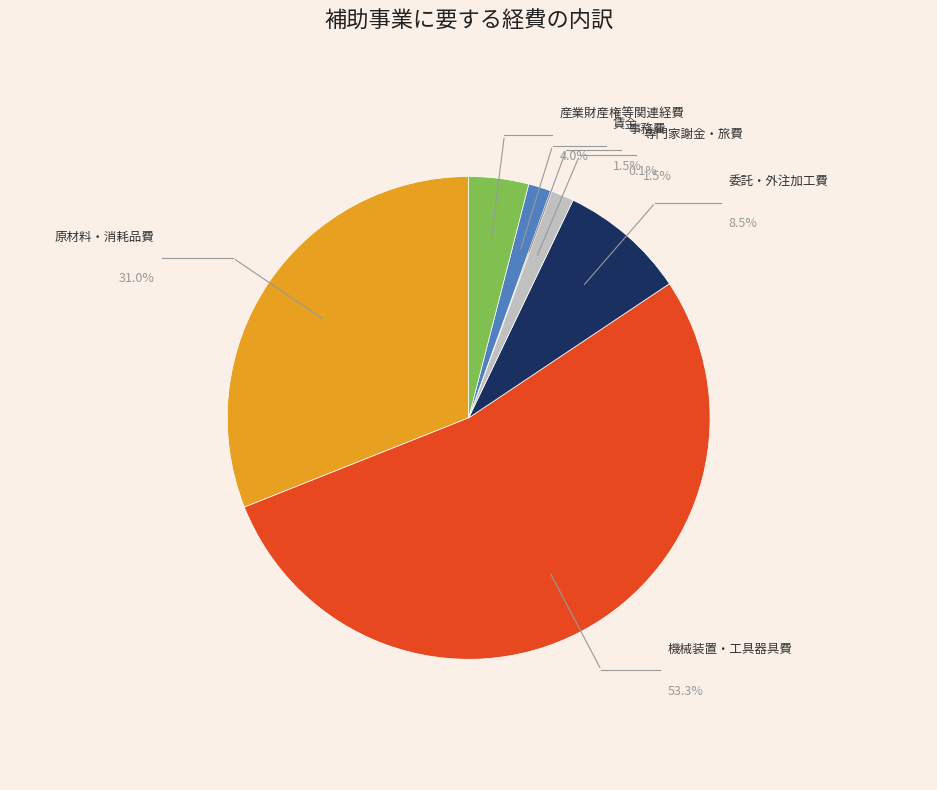

What percentage is the 委託・外注加工費 slice, to the nearest percent?

9%